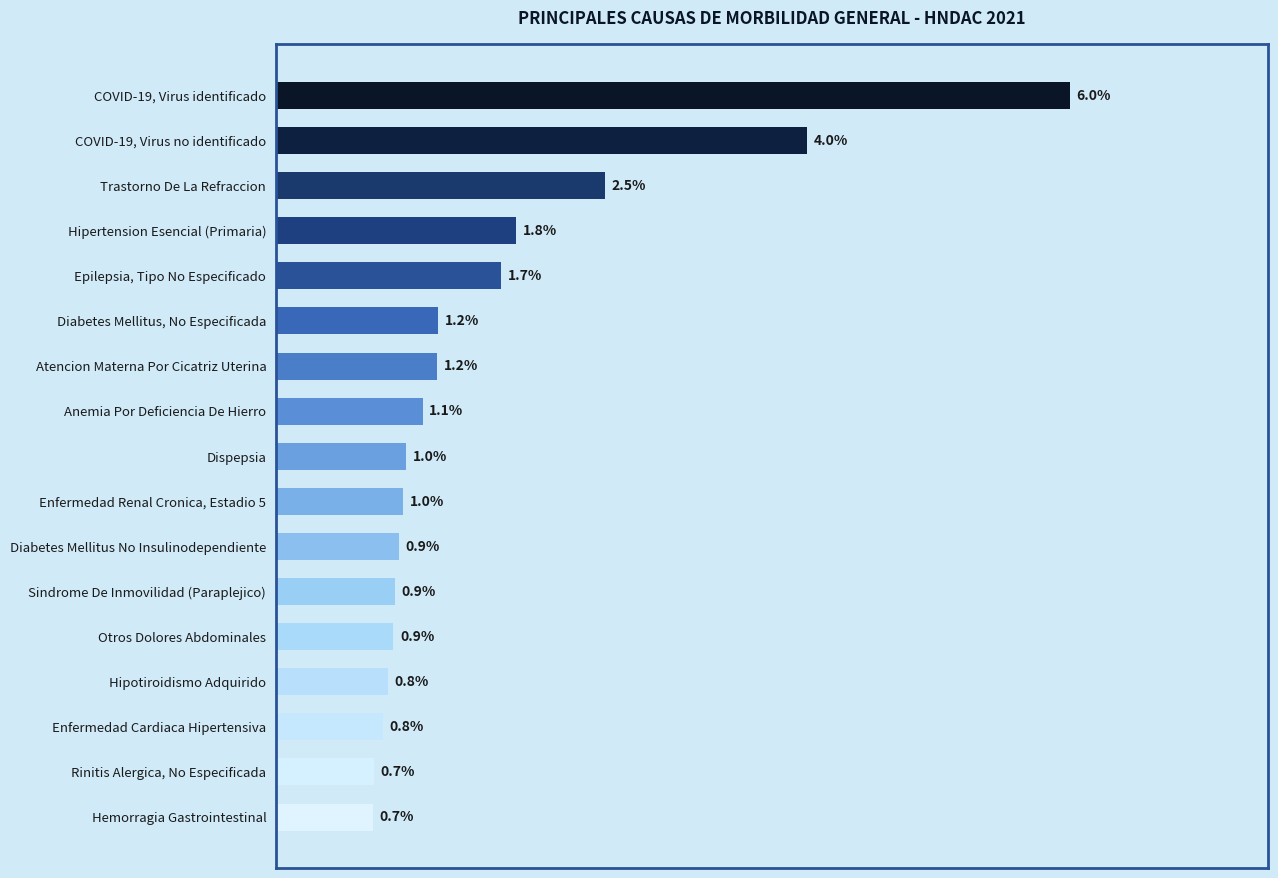

Between Hemorragia Gastrointestinal and Hipertension Esencial (Primaria), which is larger?

Hipertension Esencial (Primaria)